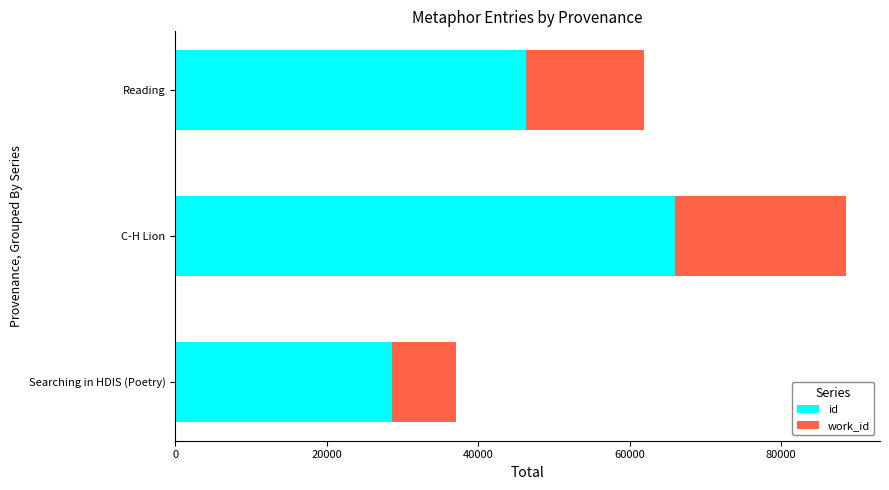

True or false: id has a value of 28592 at Searching in HDIS (Poetry).

True